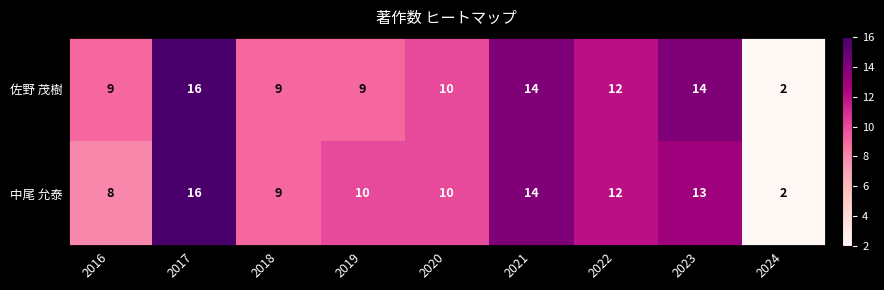

Between 2021 and 2023, which series saw the biggest shift?

中尾 允泰